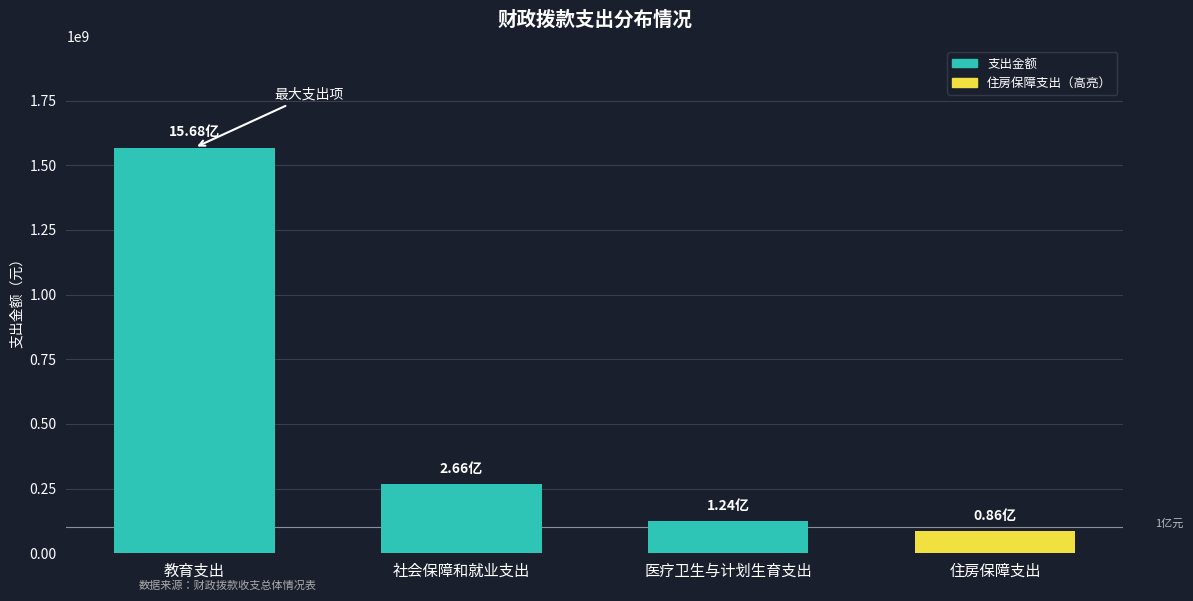

What is the difference between the second highest and minimum values?

180025983.3